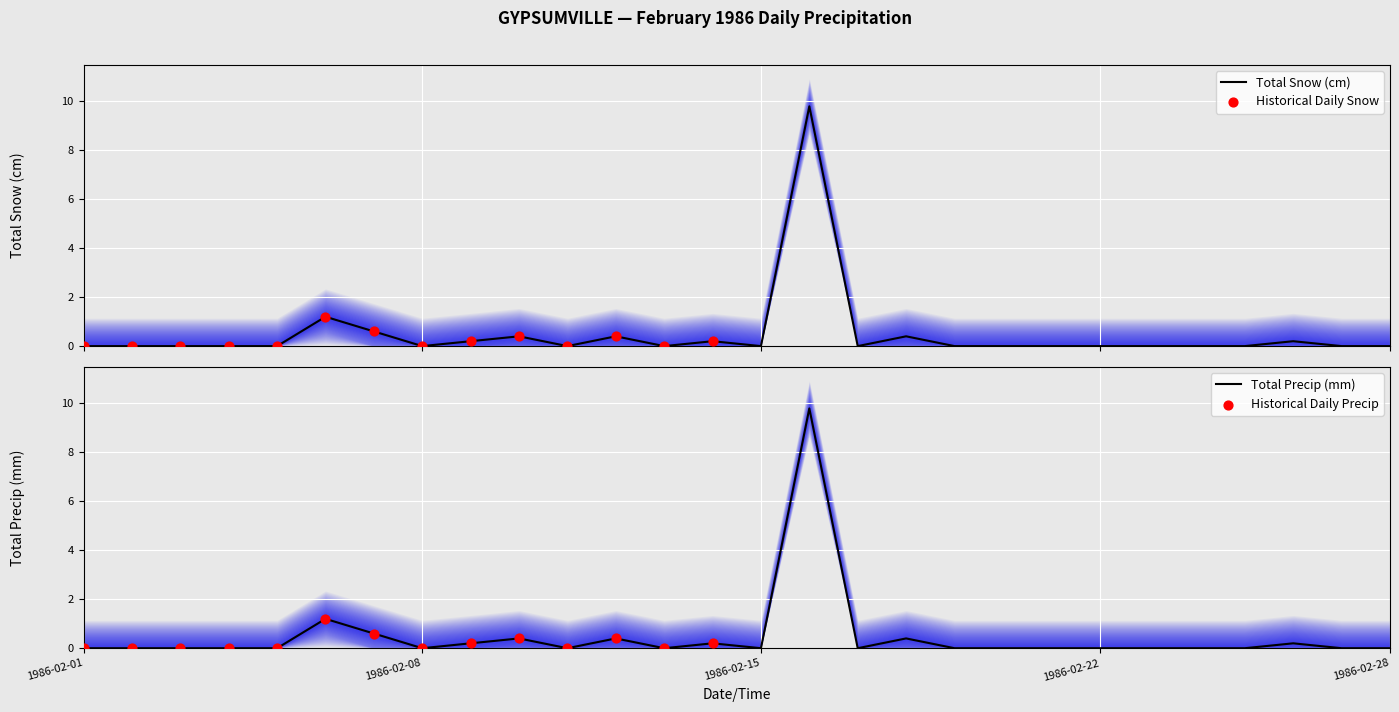

At how many categories does at least one series exceed 2?

1